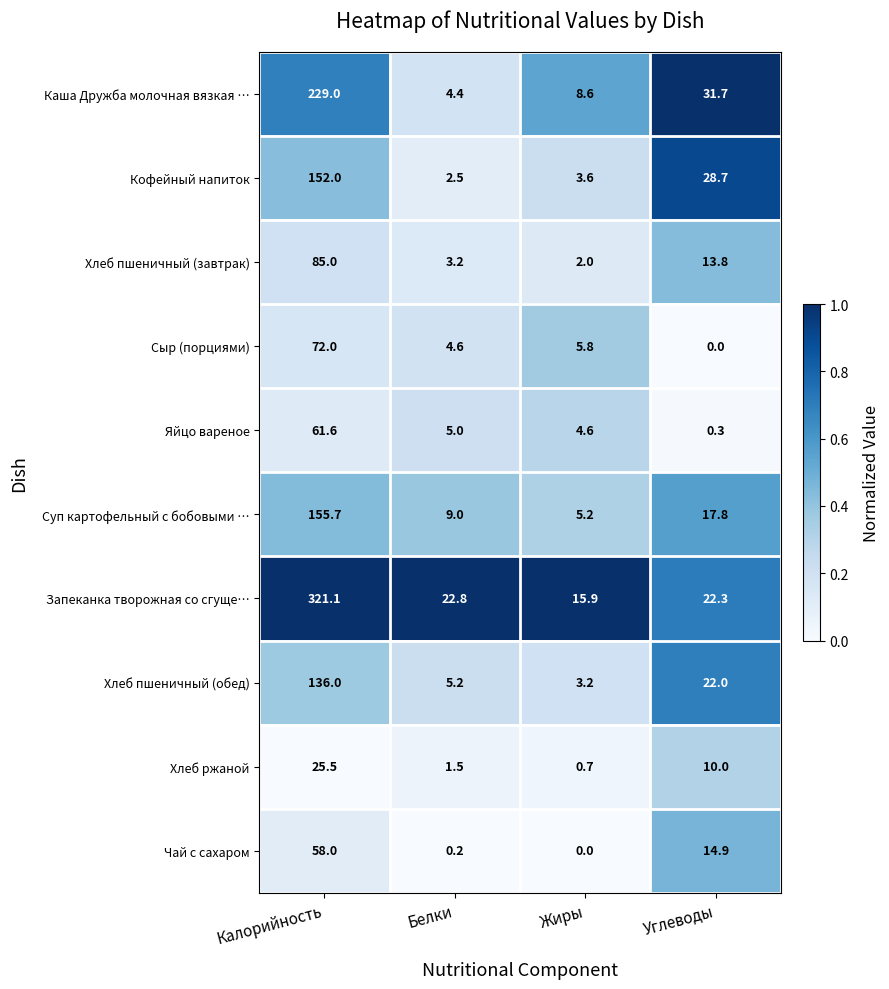

Rank the series by their maximum value, from highest to lowest.

Запеканка творожная со сгуще…, Каша Дружба молочная вязкая …, Суп картофельный с бобовыми …, Кофейный напиток, Хлеб пшеничный (обед), Хлеб пшеничный (завтрак), Сыр (порциями), Яйцо вареное, Чай с сахаром, Хлеб ржаной